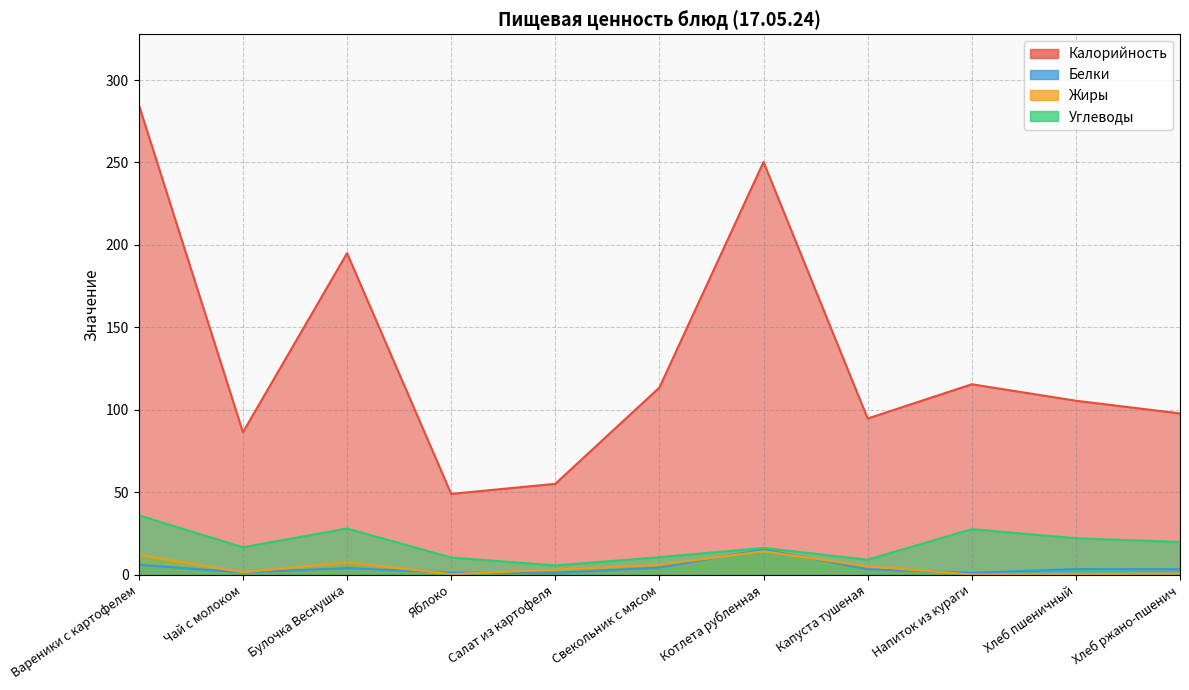

How many distinct data groups are displayed?

4